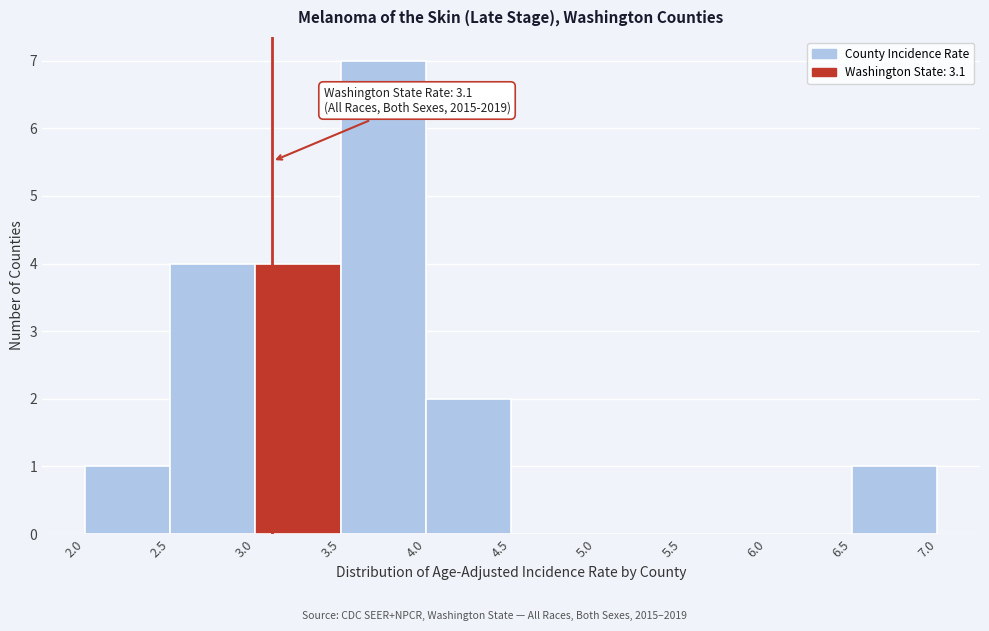

Which range on the x-axis has the tallest bar?

3.5 to 4.0